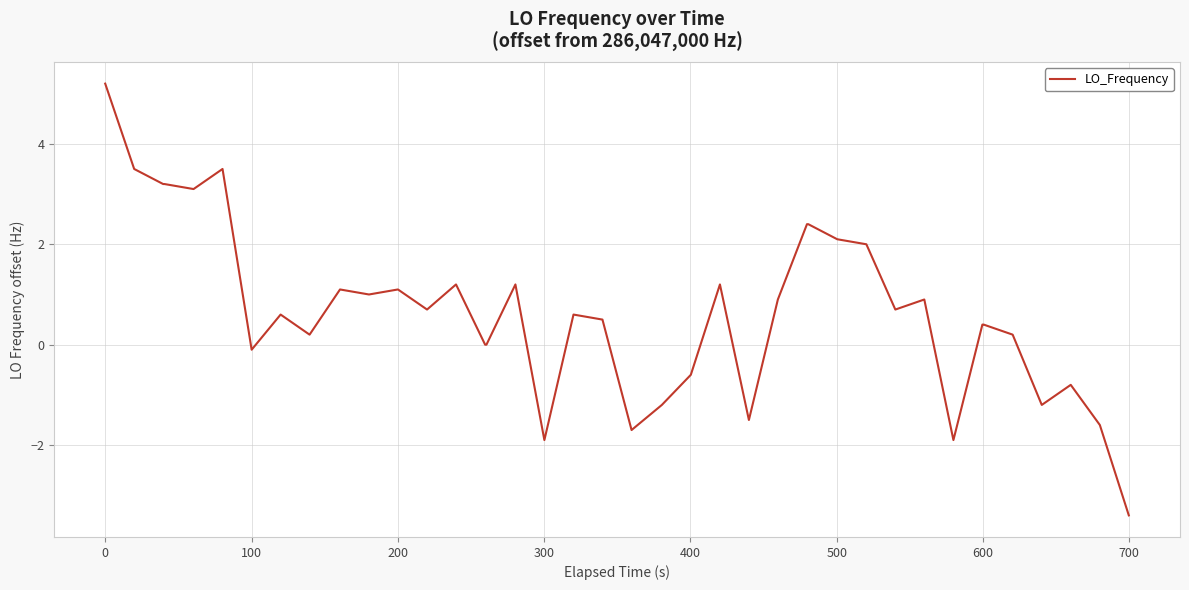

What is the greatest value displayed?

5.2